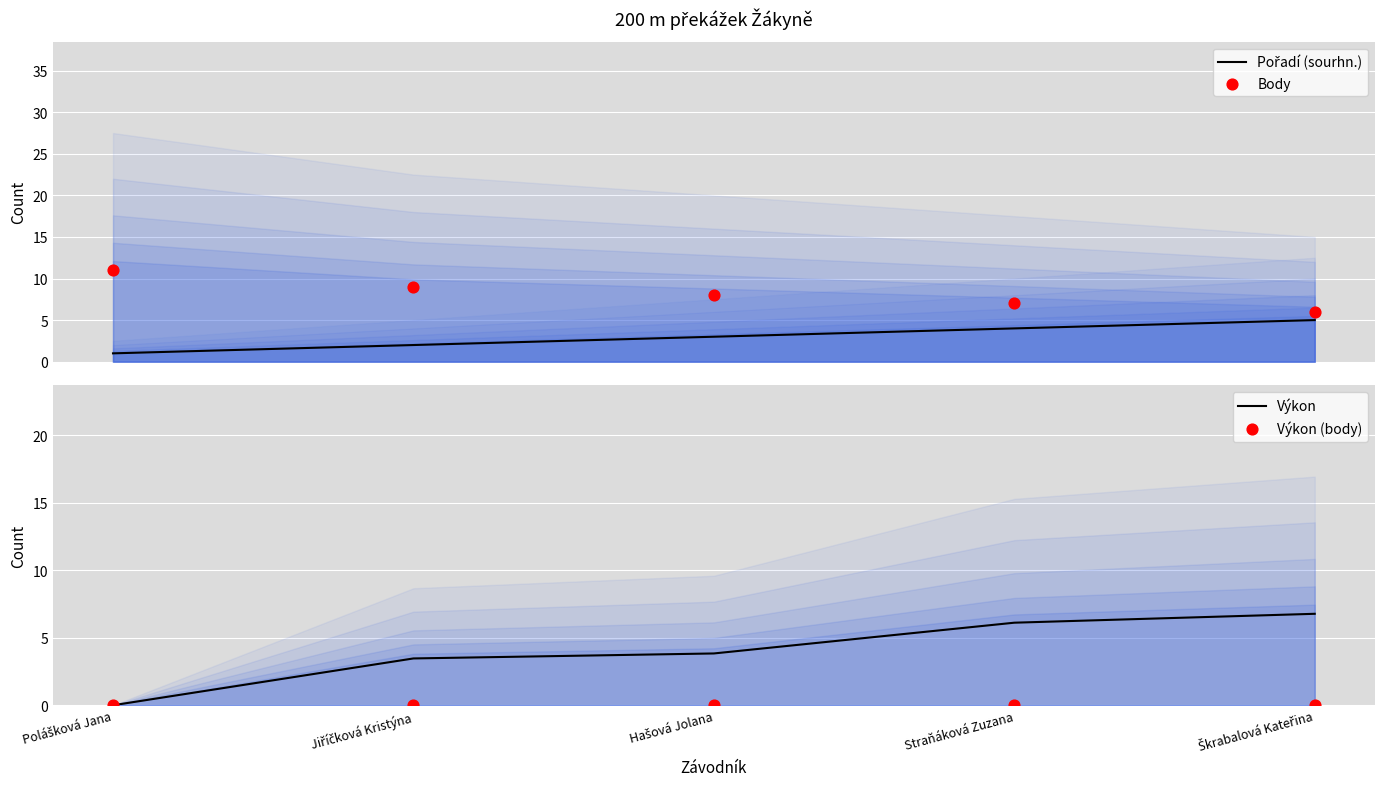

Which series has the largest total across all categories?

Body